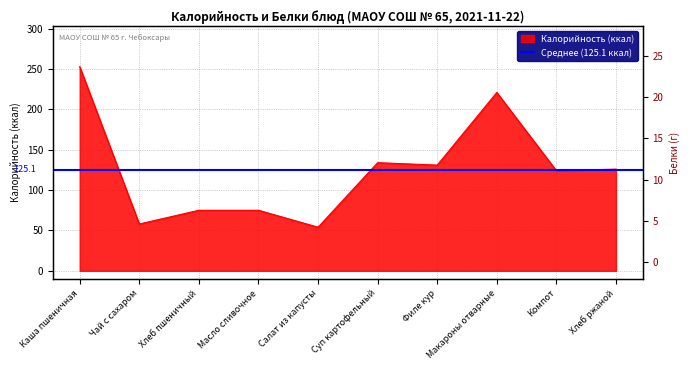

Reading left to right, what are all the values shown in this chart?

Калорийность: Каша пшеничная=253.0	Чай с сахаром=58.0	Хлеб пшеничный=75.0	Масло сливочное=75.0	Салат из капусты=54.0	Суп картофельный=134.0	Филе кур=131.0	Макароны отварные=221.0	Компот=124.0	Хлеб ржаной=126.0
Белки: Каша пшеничная=7.3	Чай с сахаром=0.2	Хлеб пшеничный=2.8	Масло сливочное=0.0	Салат из капусты=0.1	Суп картофельный=5.0	Филе кур=23.6	Макароны отварные=5.2	Компот=0.6	Хлеб ржаной=4.6